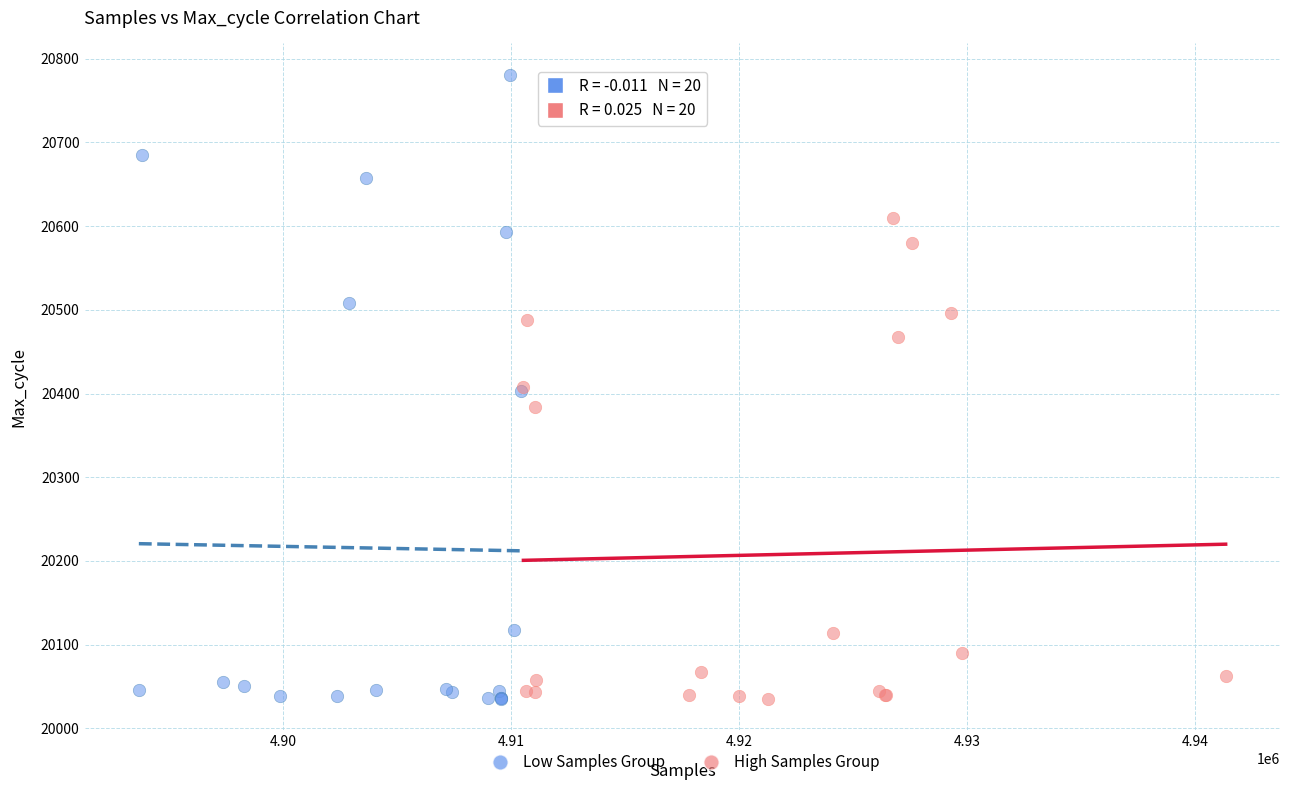

What are all the series names shown in the legend?

Low Samples Group, High Samples Group